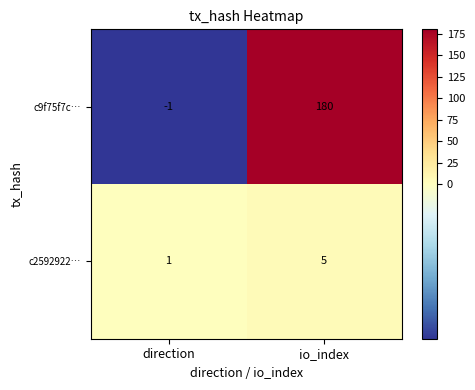

Which series has the widest spread of values?

c9f75f7c…